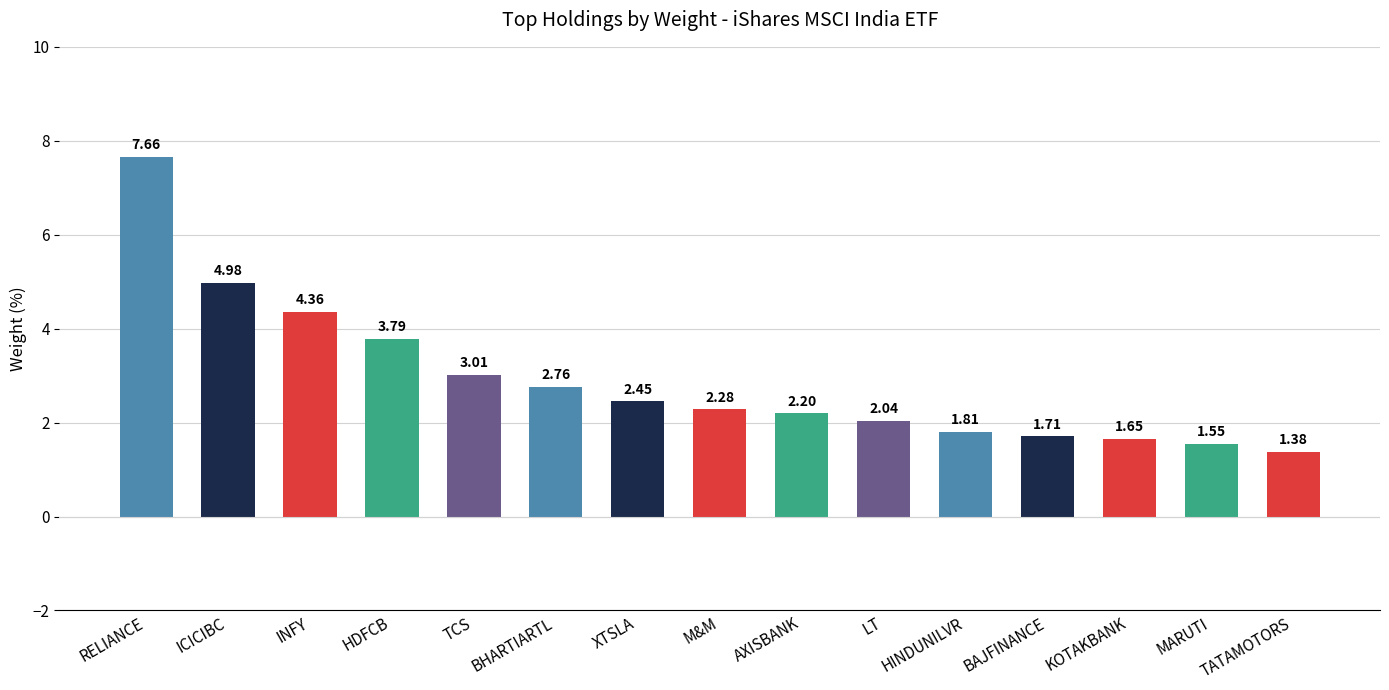

What is the sum of the values at INFY and ICICIBC?

9.3